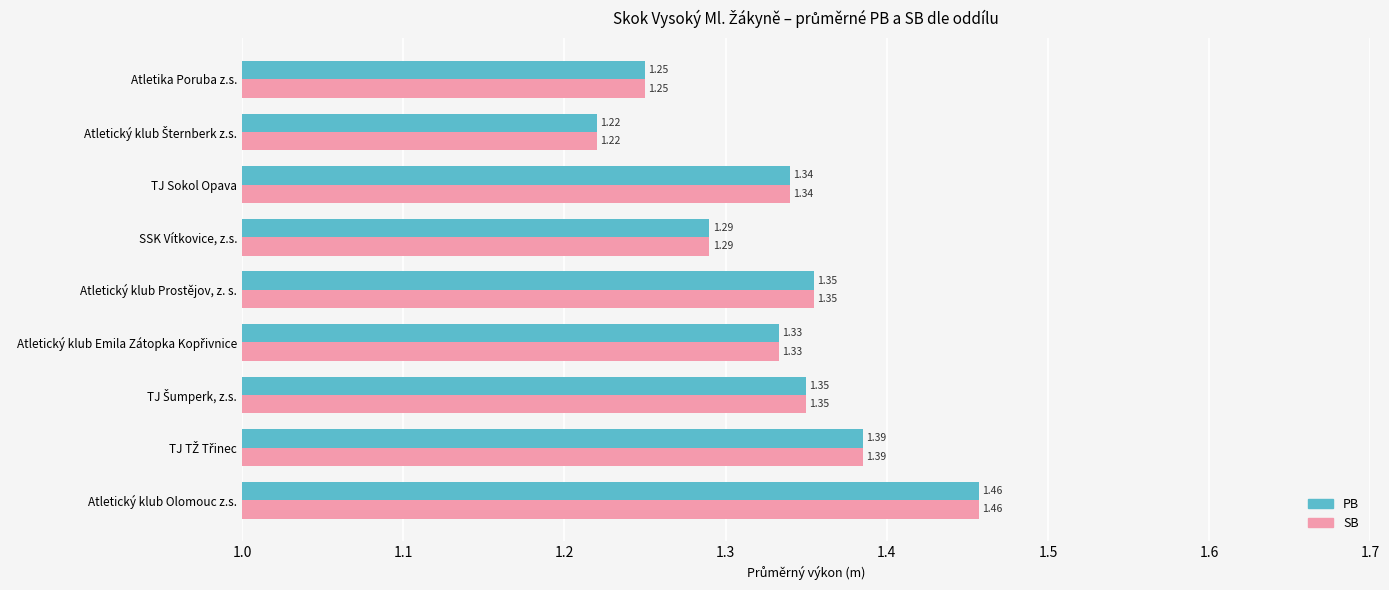

How many categories are shown in the chart?

9